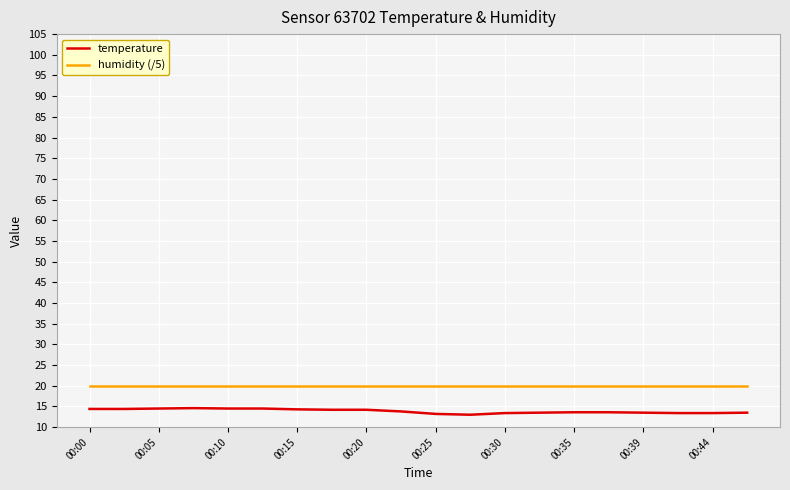

True or false: humidity (/5) and temperature cross at least once.

False